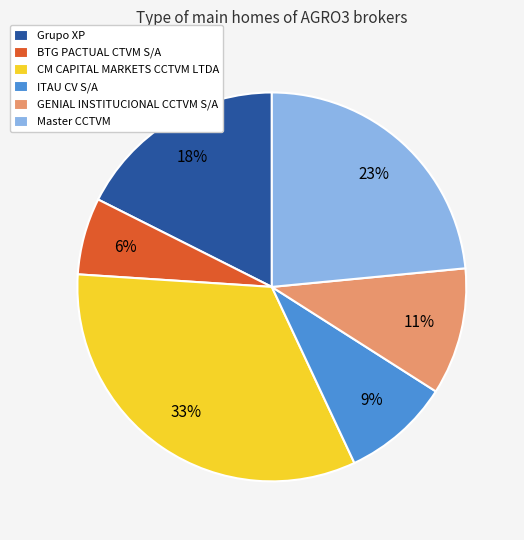

Which has a higher value, Grupo XP or Master CCTVM?

Master CCTVM